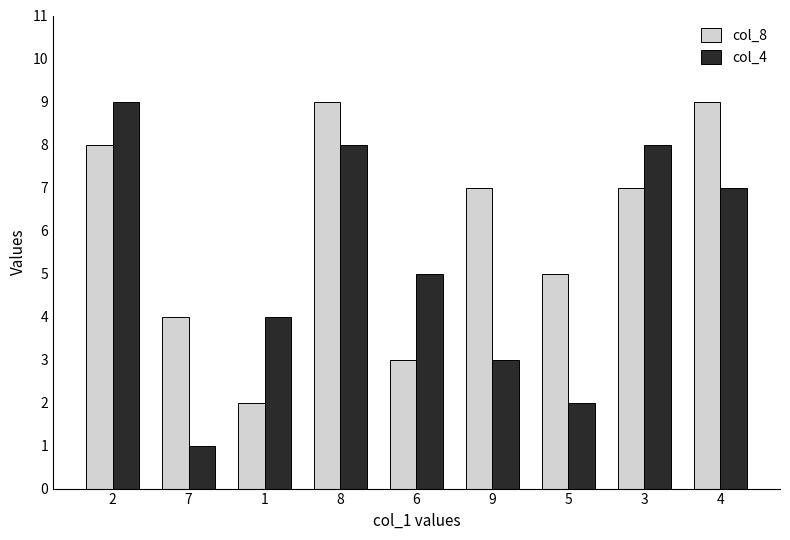

Which series has the widest spread of values?

col_4